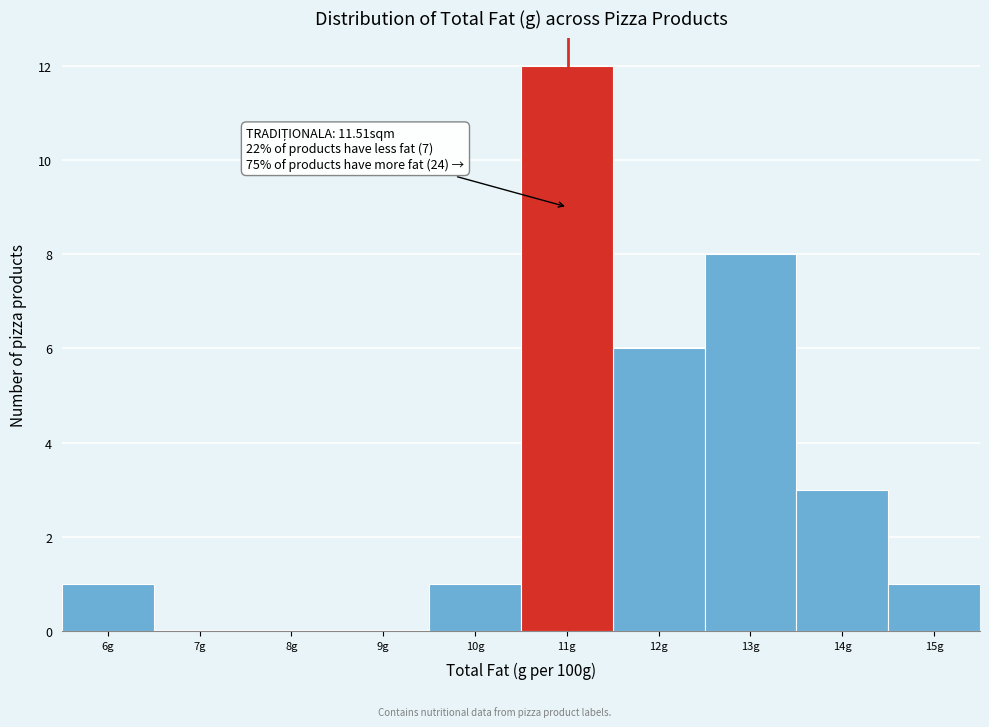

Reading left to right, extract all data points from this chart.

6g=1	7g=0	8g=0	9g=0	10g=1	11g=12	12g=6	13g=8	14g=3	15g=1